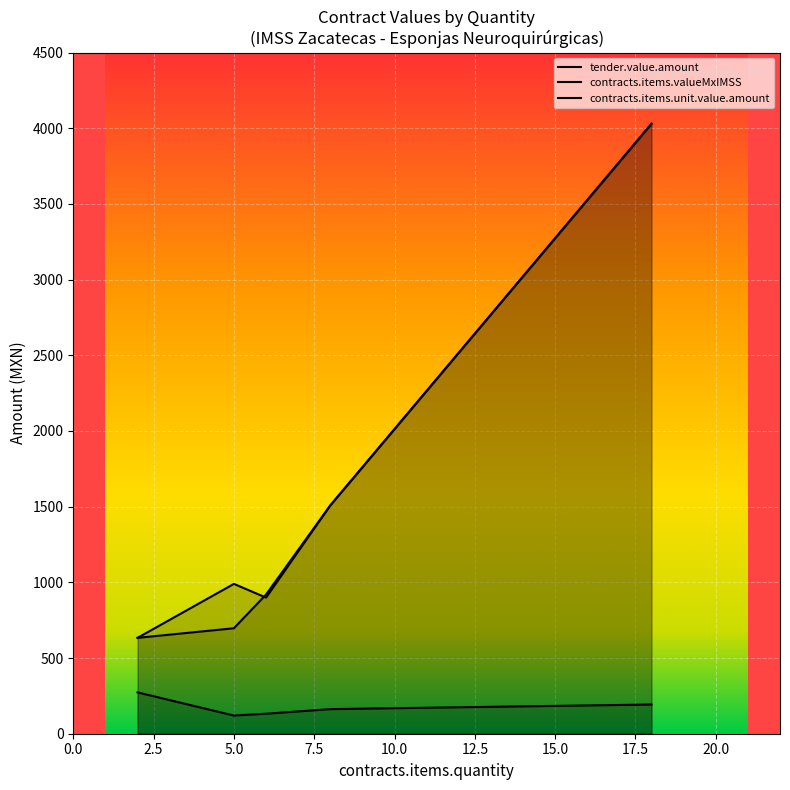

List the labels in order of tender.value.amount value, smallest first.

2, 6, 5, 8, 18